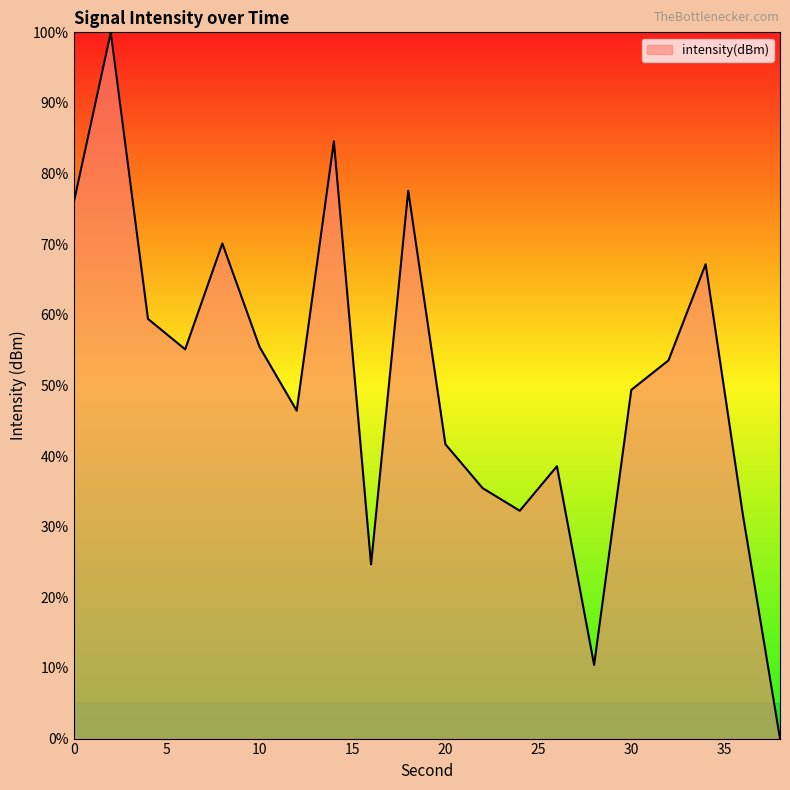

What is the greatest value displayed?

100.0